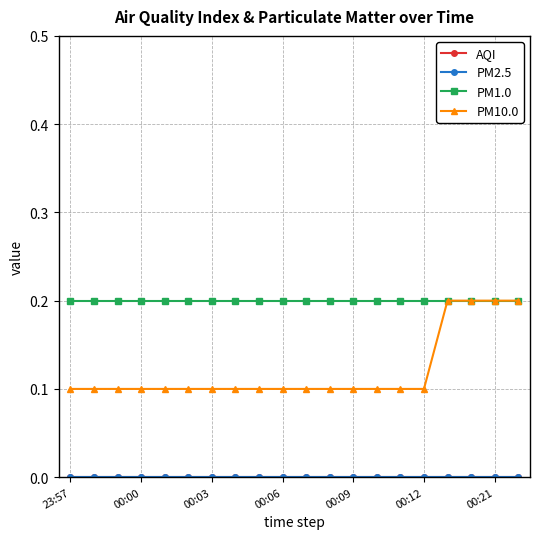

True or false: PM1.0 has more than 1 interior local peaks.

False